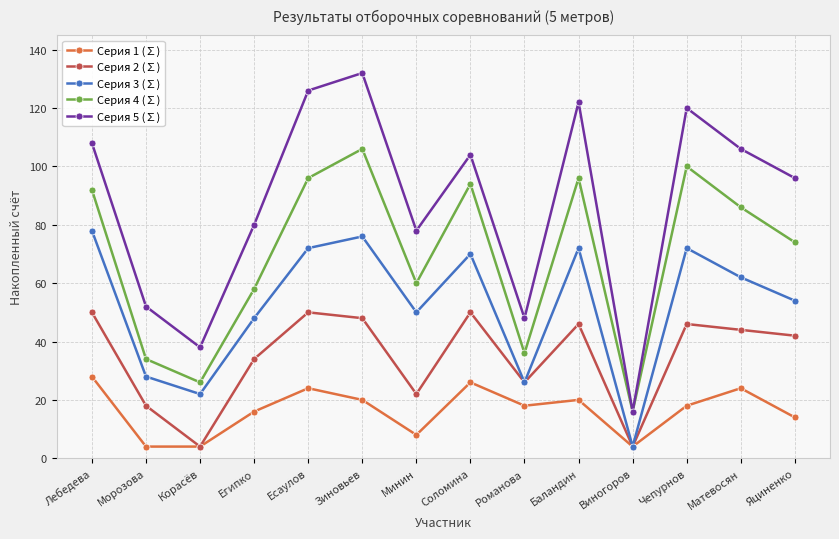

True or false: Серия 2 (∑) and Серия 5 (∑) cross at least once.

False